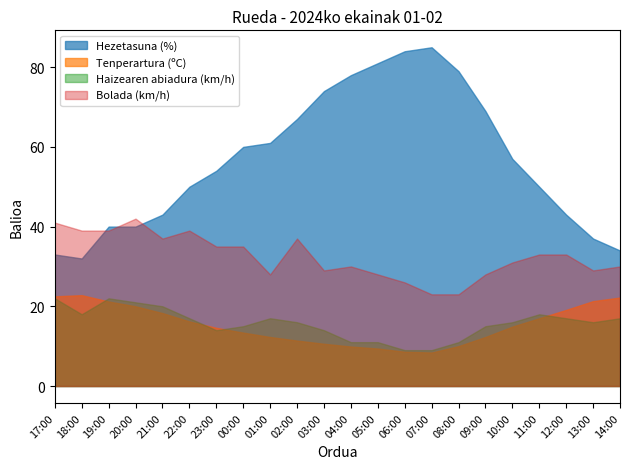

Which series has the largest total across all categories?

Hezetasuna (%)